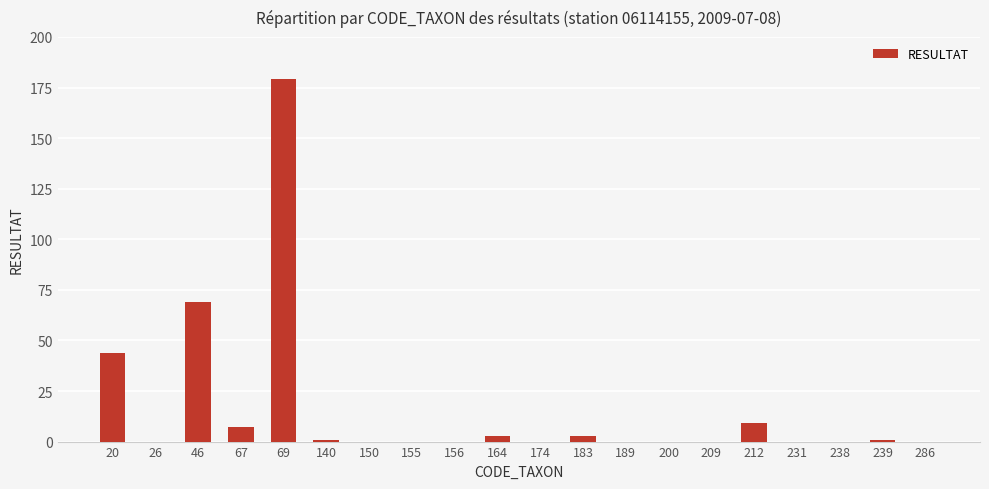

What is the maximum value shown in the chart?

179